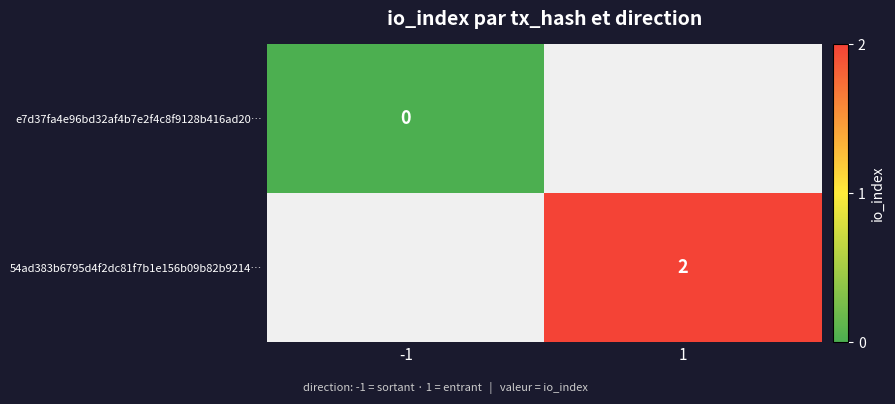

The 54ad383b6795d4f2dc81f7b1e156b09b82b9214… series shows 2 at 1. True or false?

True